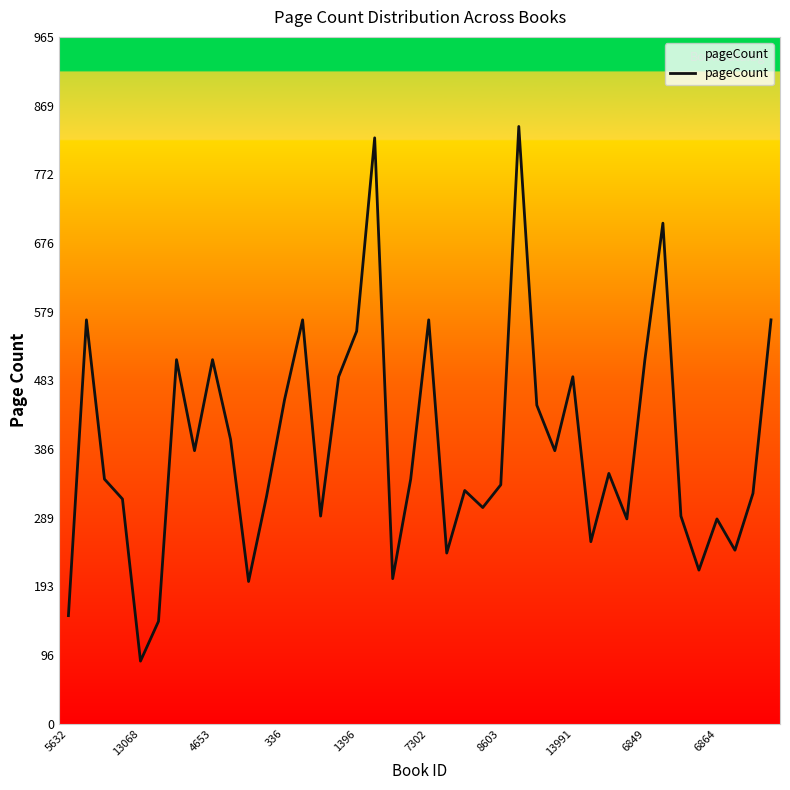

What is the maximum value shown in the chart?

840.0